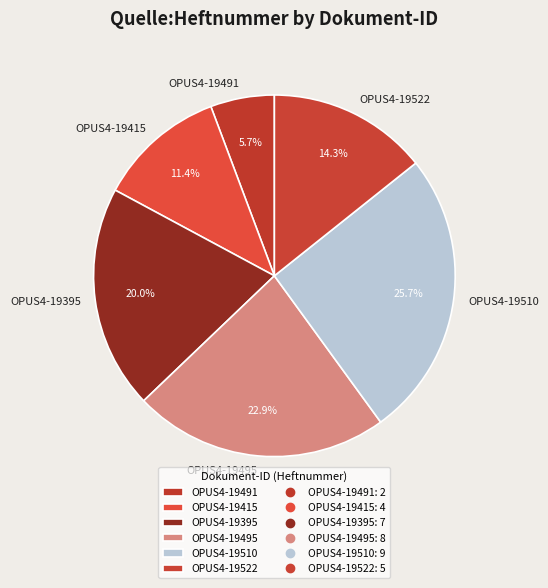

What is the smallest slice in the pie chart?

OPUS4-19491